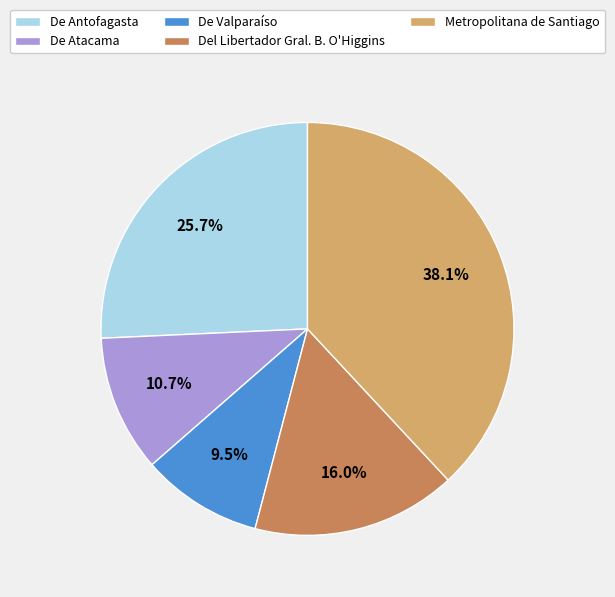

Between De Atacama and De Antofagasta, which is larger?

De Antofagasta